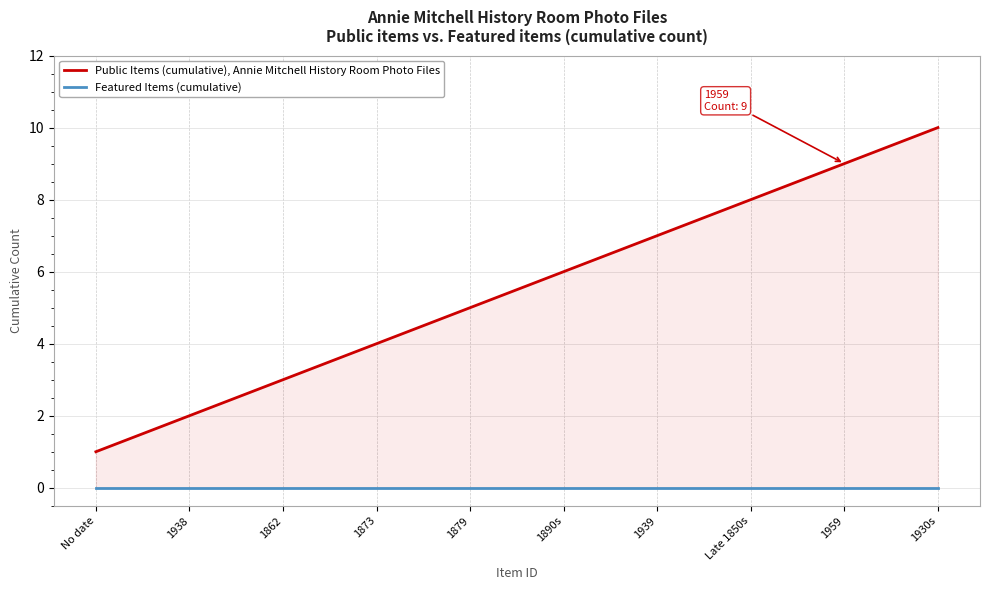

True or false: Featured Items (cumulative) and Public Items (cumulative), Annie Mitchell History Room Photo Files intersect in this chart.

False